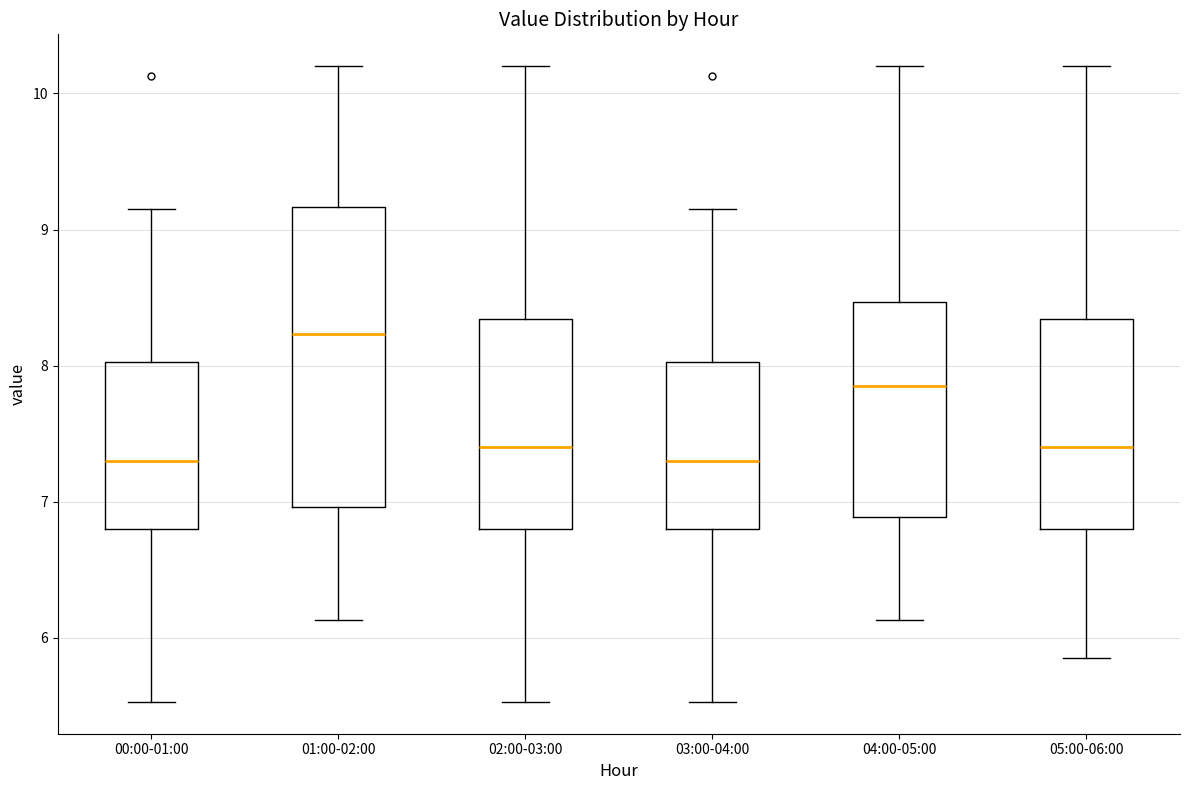

Where does the upper whisker of the box for 00:00-01:00 end on the y-axis? The values are not printed on the chart, so give them approximately, as read against the axis.

9.2